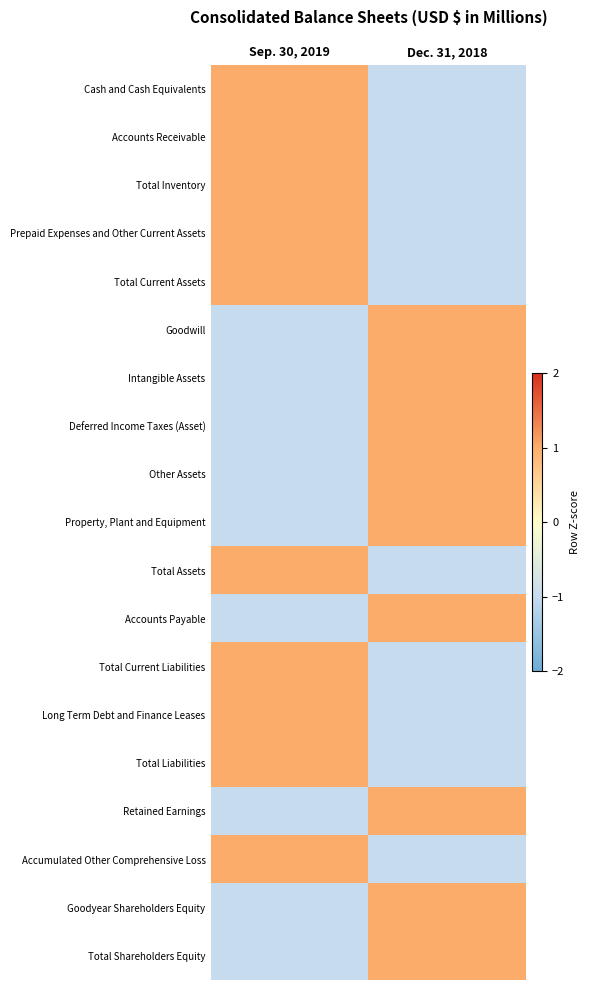

At how many categories does at least one series exceed 0?

2